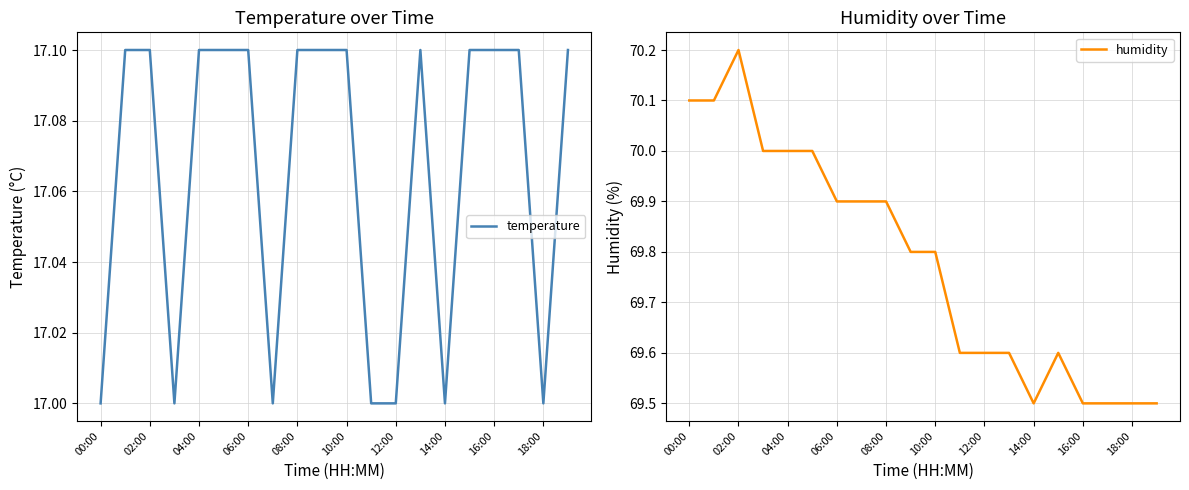

Which category has the highest value in the humidity series?

02:00